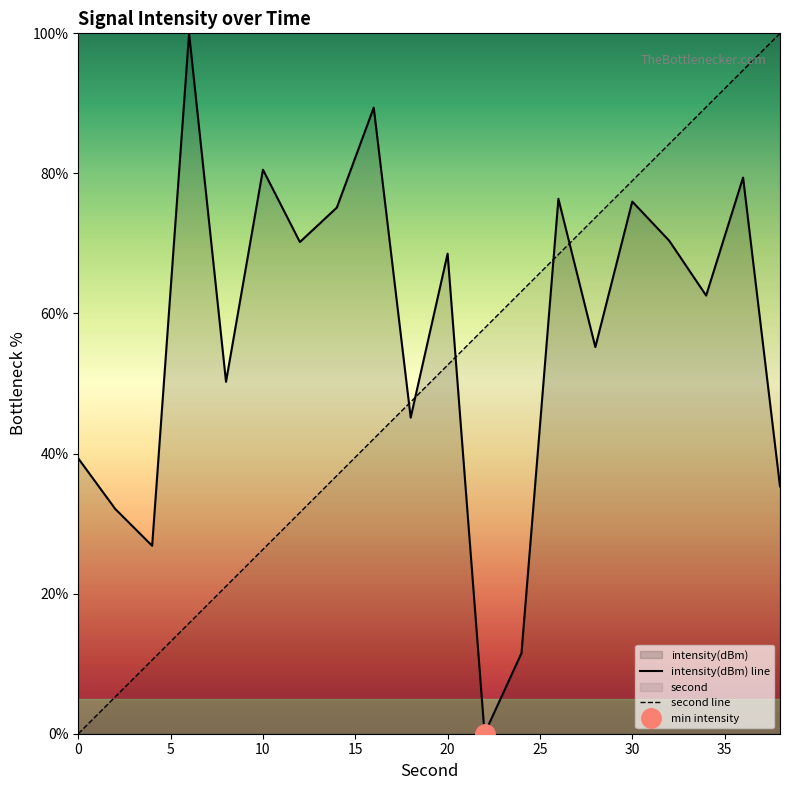

Reading left to right, extract all data points from this chart.

second: 0=0.0	2=5.3	4=10.5	6=15.8	8=21.1	10=26.3	12=31.6	14=36.8	16=42.1	18=47.4	20=52.6	22=57.9	24=63.2	26=68.4	28=73.7	30=78.9	32=84.2	34=89.5	36=94.7	38=100.0
intensity: 0=39.3	2=32.1	4=26.8	6=100.0	8=50.2	10=80.5	12=70.2	14=75.1	16=89.4	18=45.1	20=68.5	22=0.0	24=11.5	26=76.4	28=55.2	30=76.0	32=70.4	34=62.6	36=79.4	38=35.3